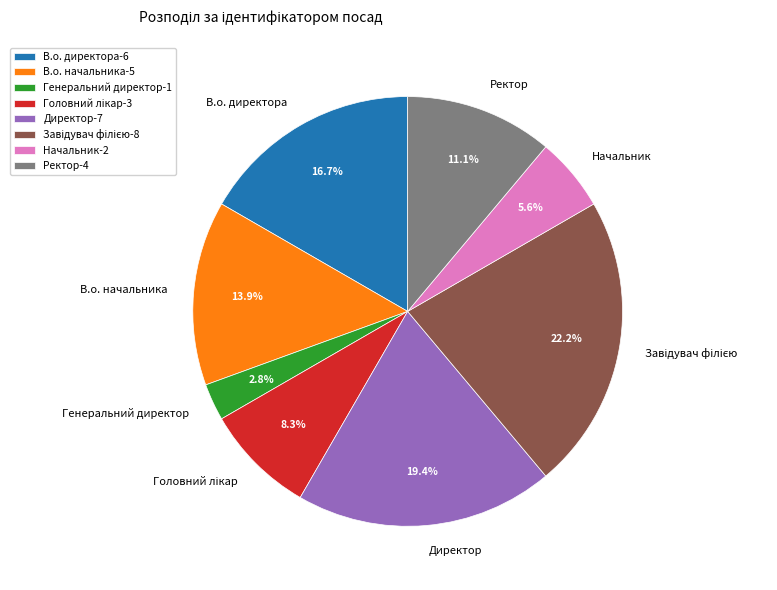

How many slices are in this pie chart?

8